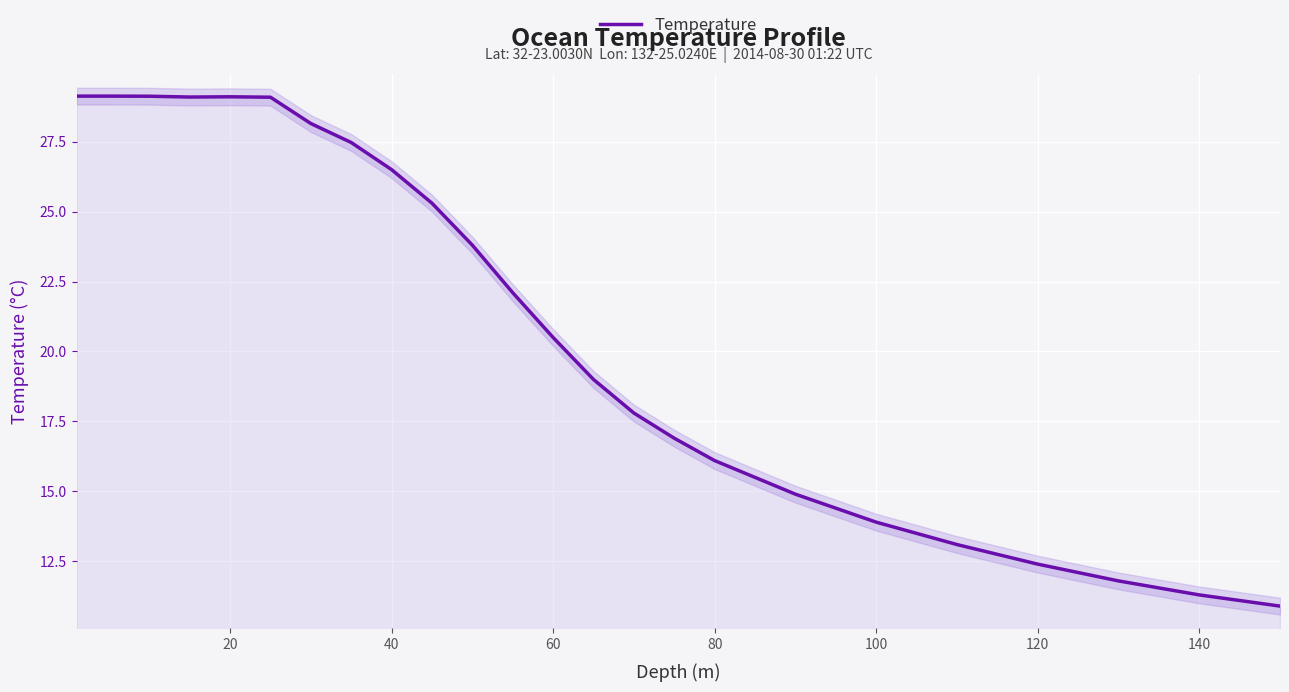

True or false: Temperature has a value of 20.5 at 60.

True